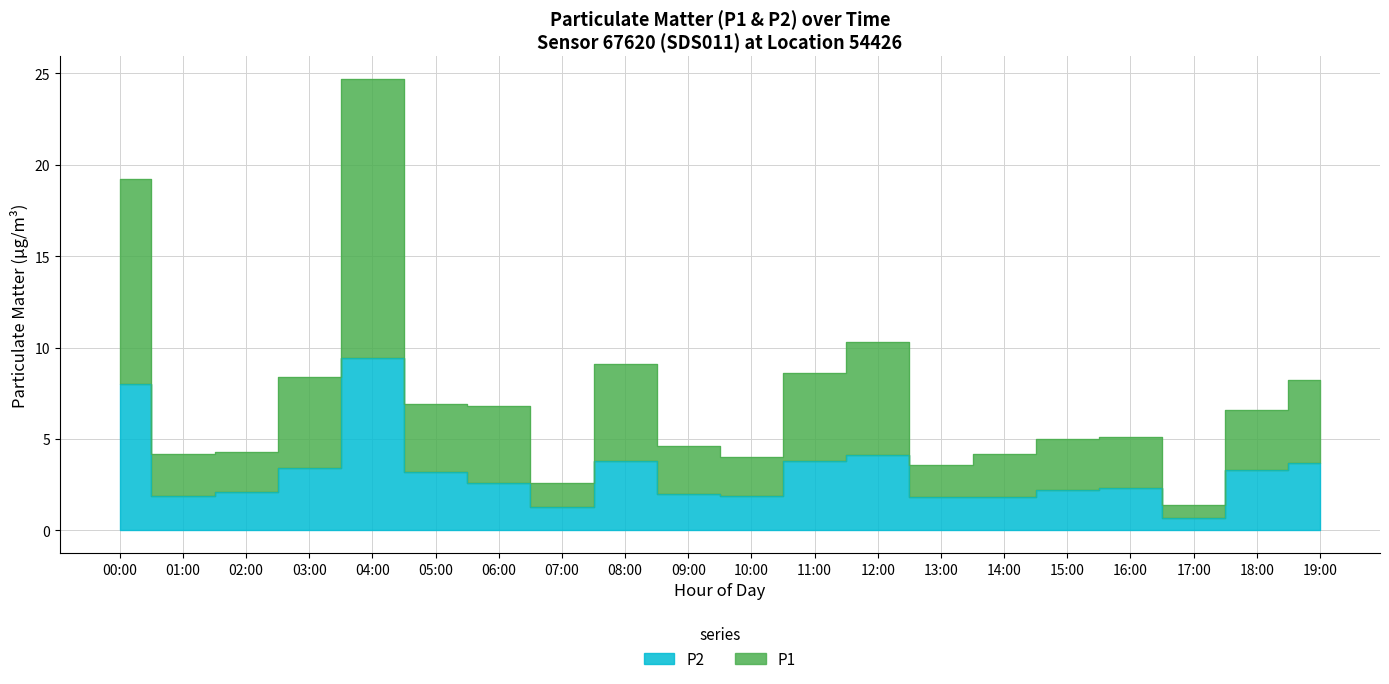

Which series has the largest total across all categories?

P1